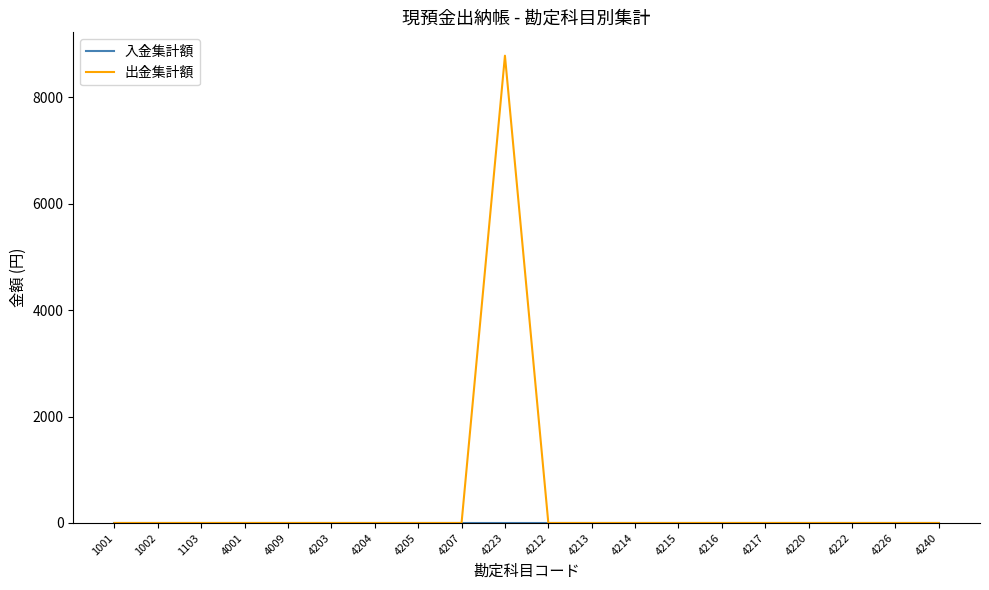

Which series has the largest total across all categories?

出金集計額